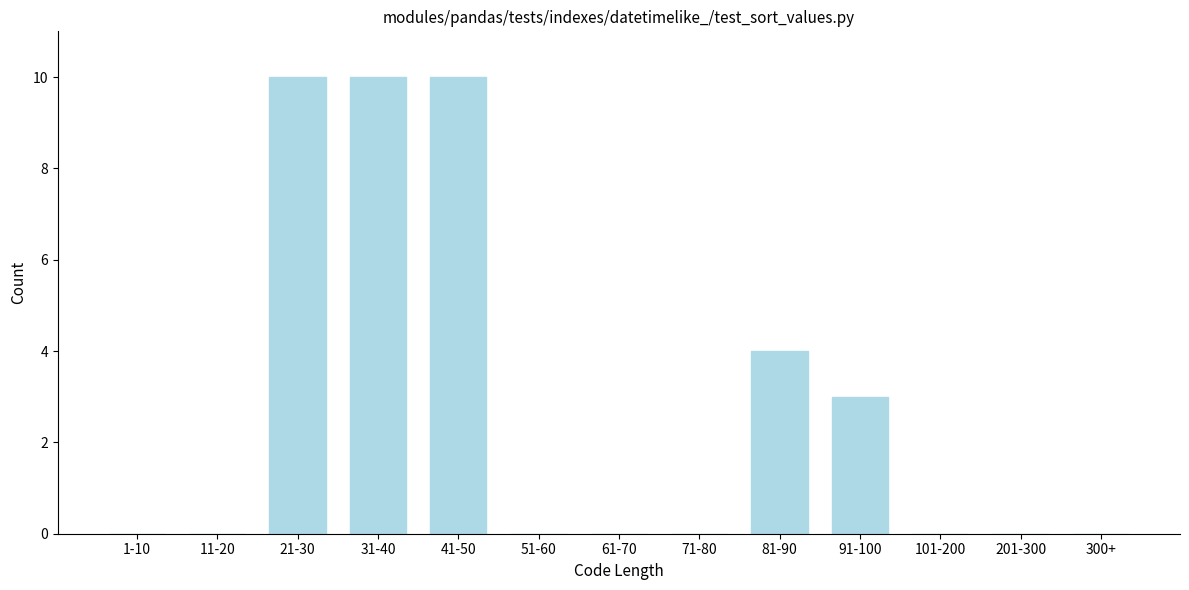

Reading right to left, transcribe all the data shown in this chart.

300+=0	201-300=0	101-200=0	91-100=3	81-90=4	71-80=0	61-70=0	51-60=0	41-50=10	31-40=10	21-30=10	11-20=0	1-10=0